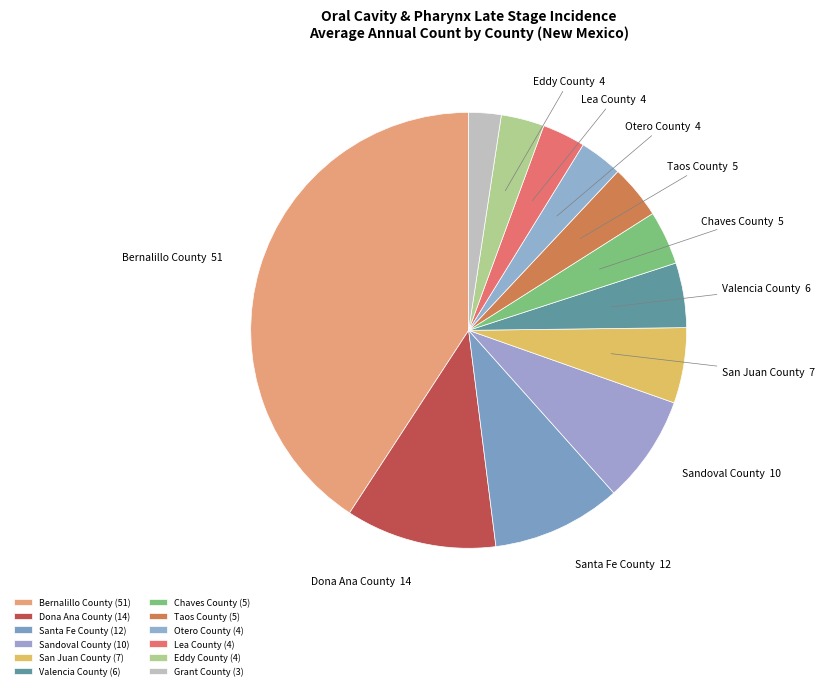

Is it true that Chaves County is 13% of the pie?

False